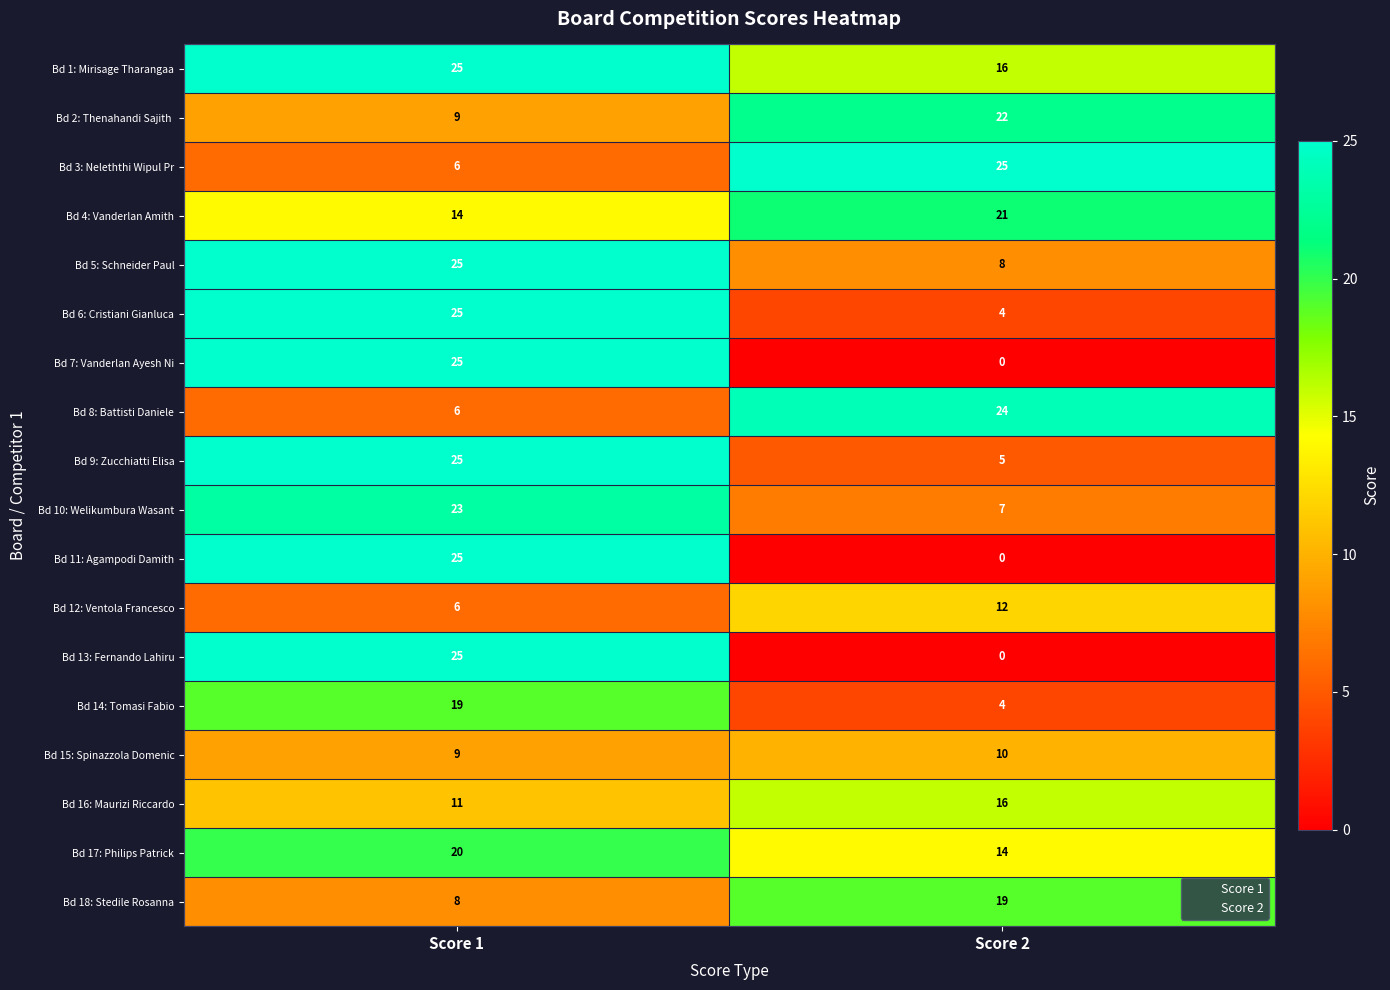

Is the value of Bd 5: Schneider Paul at Score 1 greater than the value of Bd 14: Tomasi Fabio at Score 2?

Yes